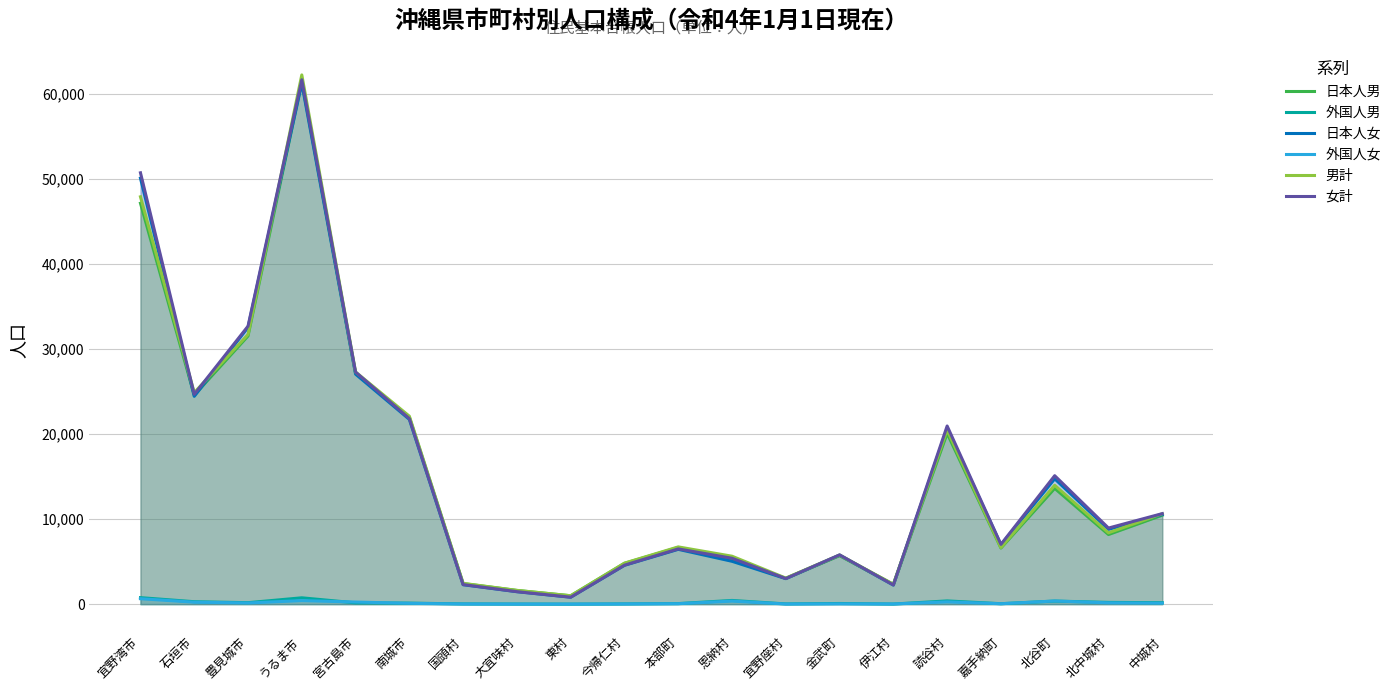

How many values in the 男計 series are below 8394?

10